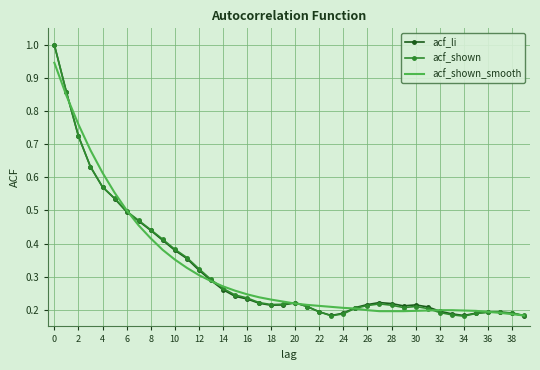

What is the highest value of the acf_li series?

1.0